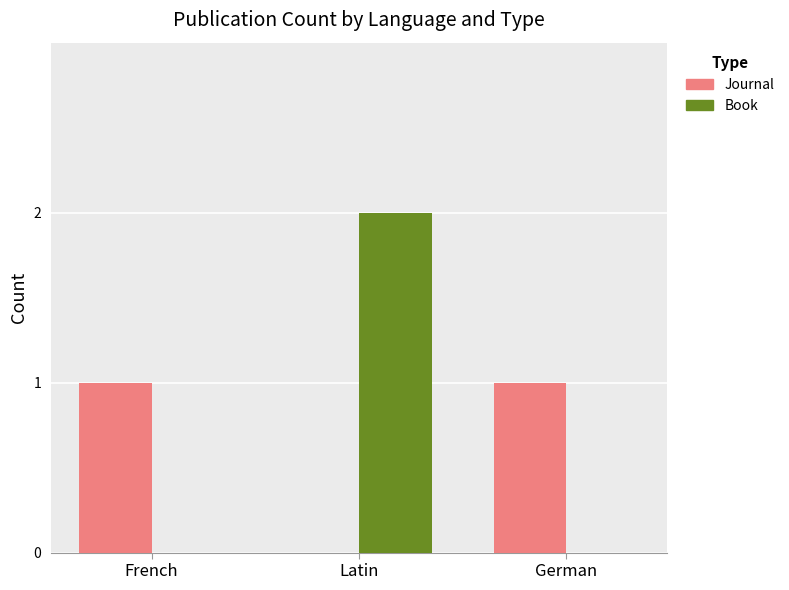

The value of Journal at Latin is 1. True or false?

False